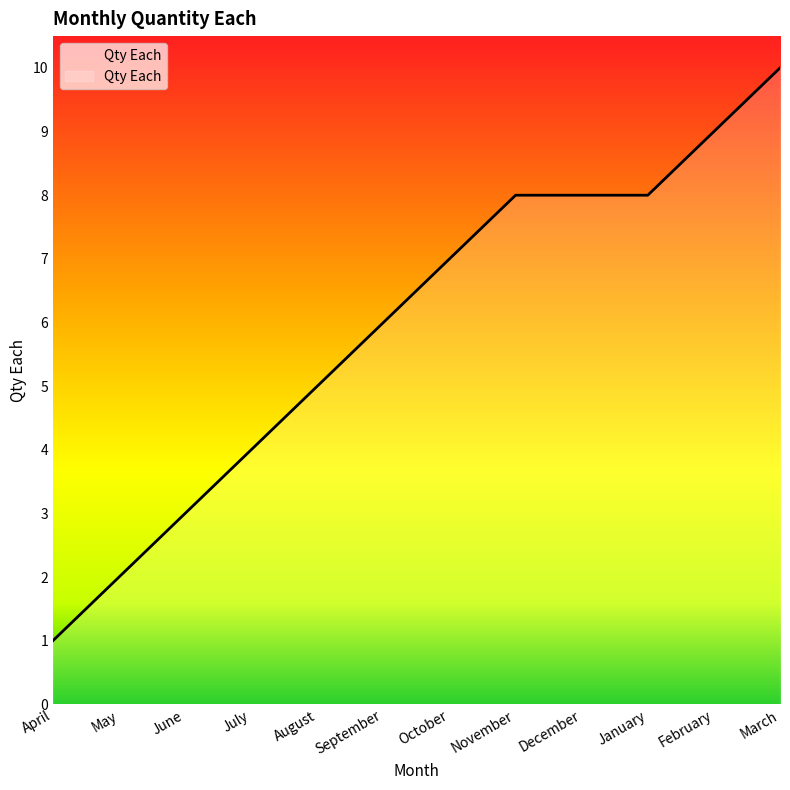

Is it true that the value at December is 2?

False